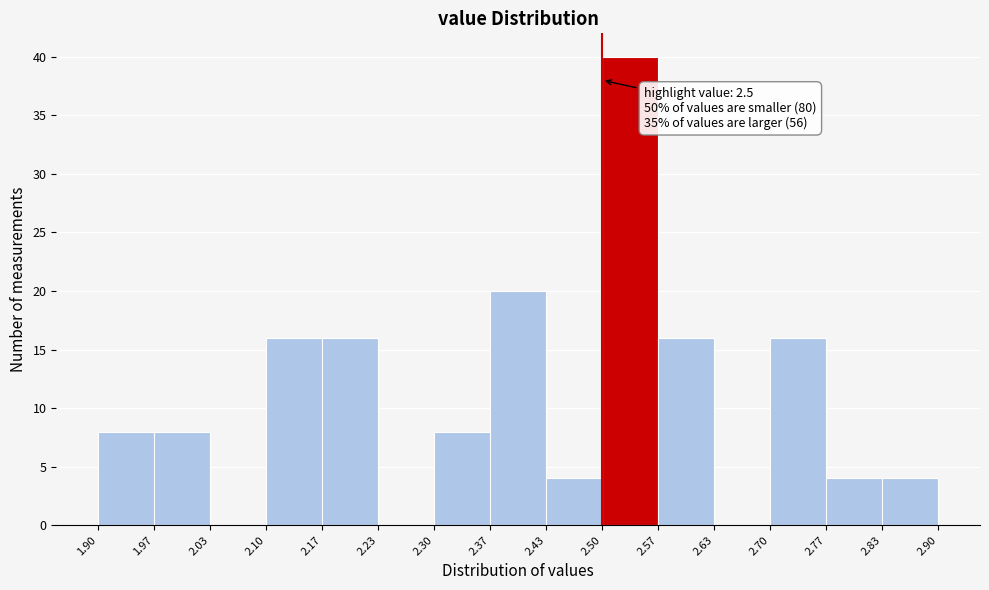

Which range on the x-axis has the tallest bar?

2.50 to 2.57